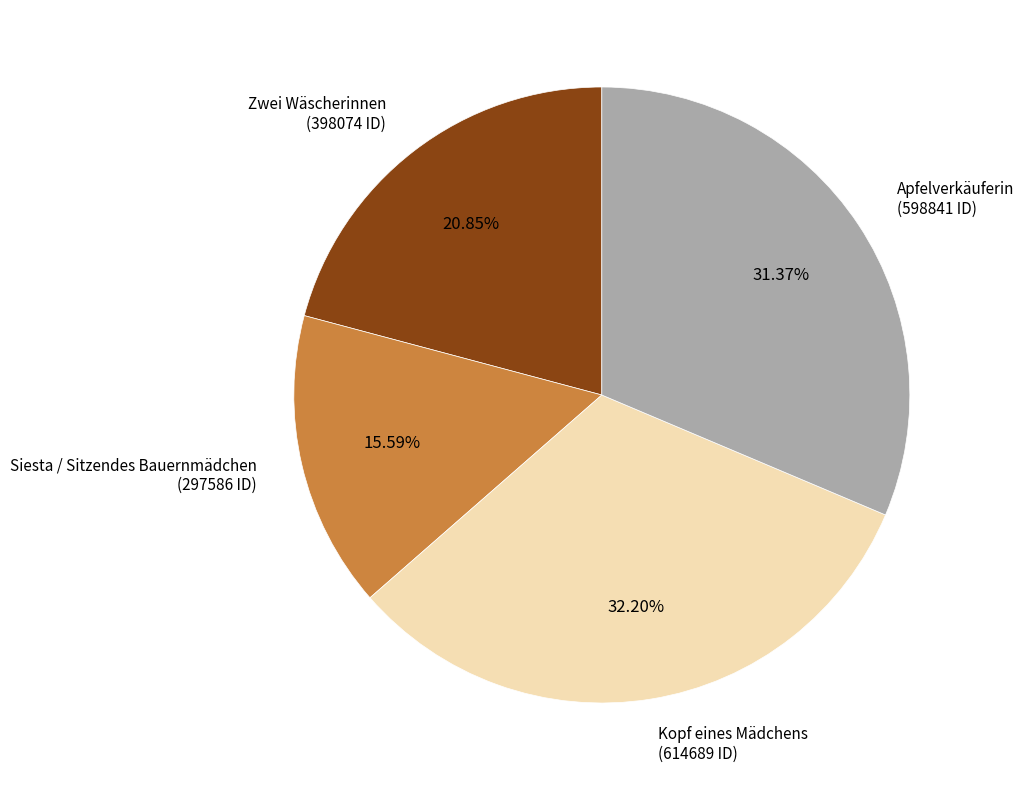

Approximately how many times larger is the value at Kopf eines Mädchens compared to Siesta / Sitzendes Bauernmädchen?

2.1